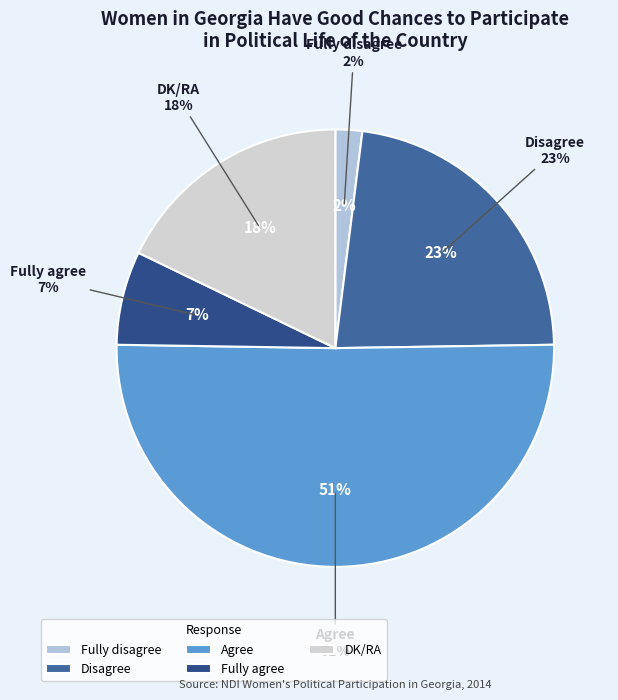

To the nearest percent, what is the combined percentage of DK/RA and Disagree?

41%